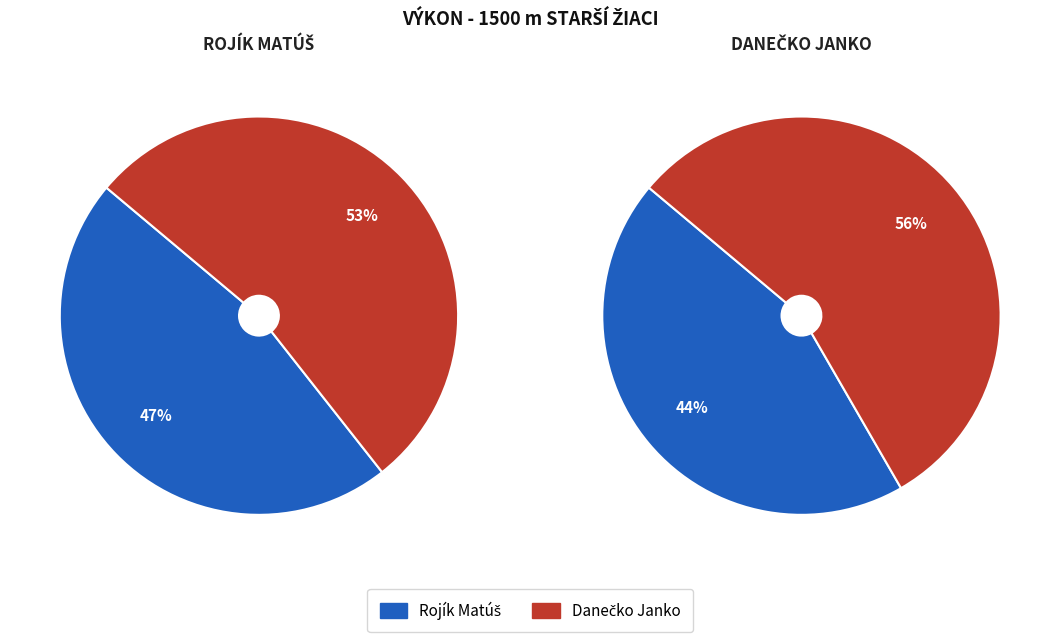

Which slice is the largest?

Danečko Janko